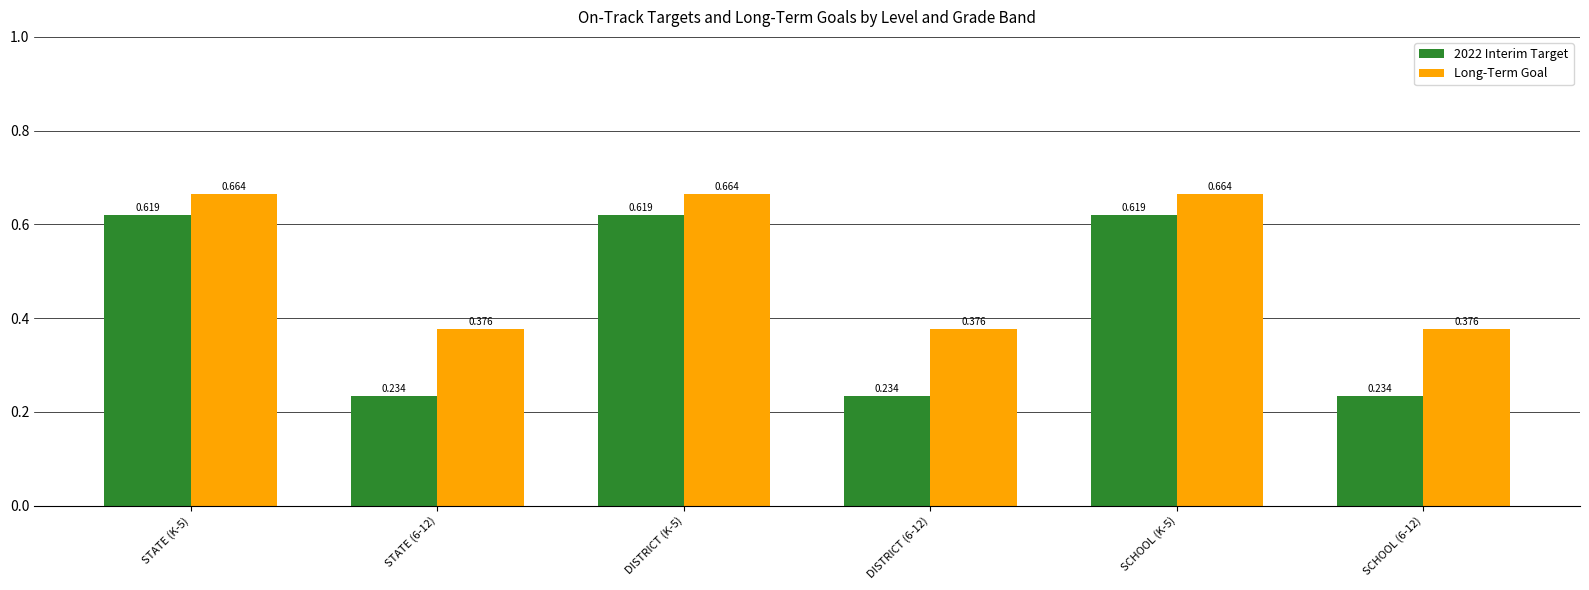

Which series has the largest total across all categories?

Long-Term Goal